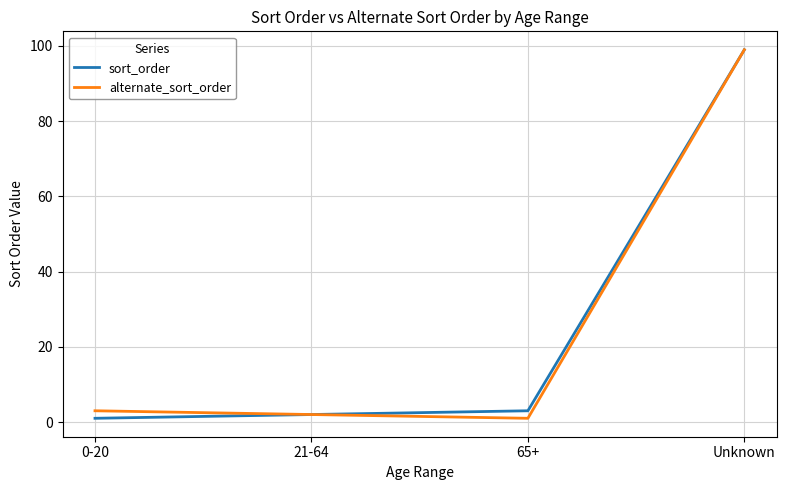

What is the maximum value shown in the chart?

99